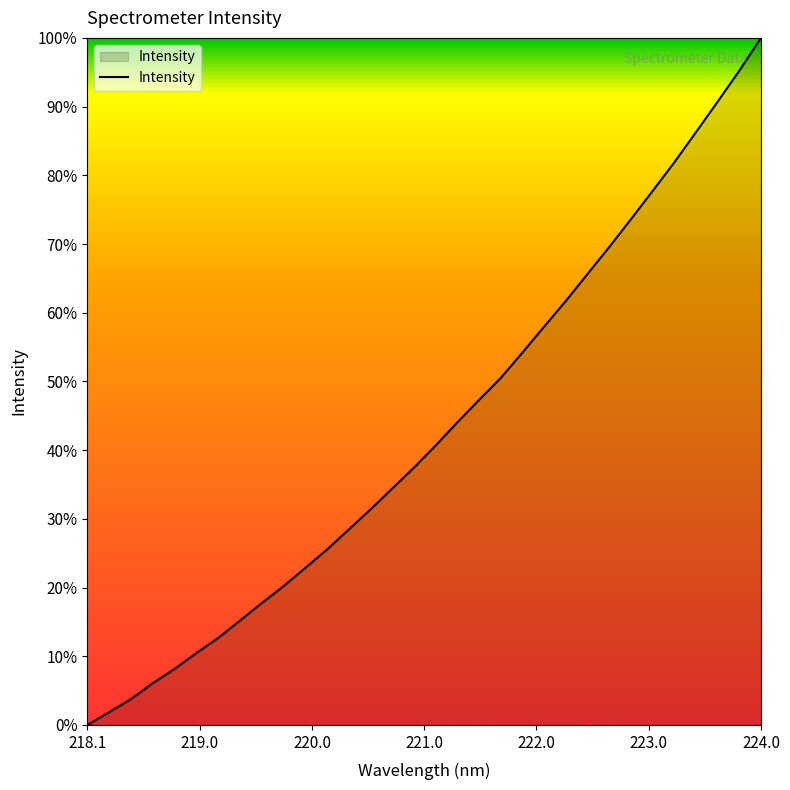

What is the difference between the maximum and minimum values?

100.0